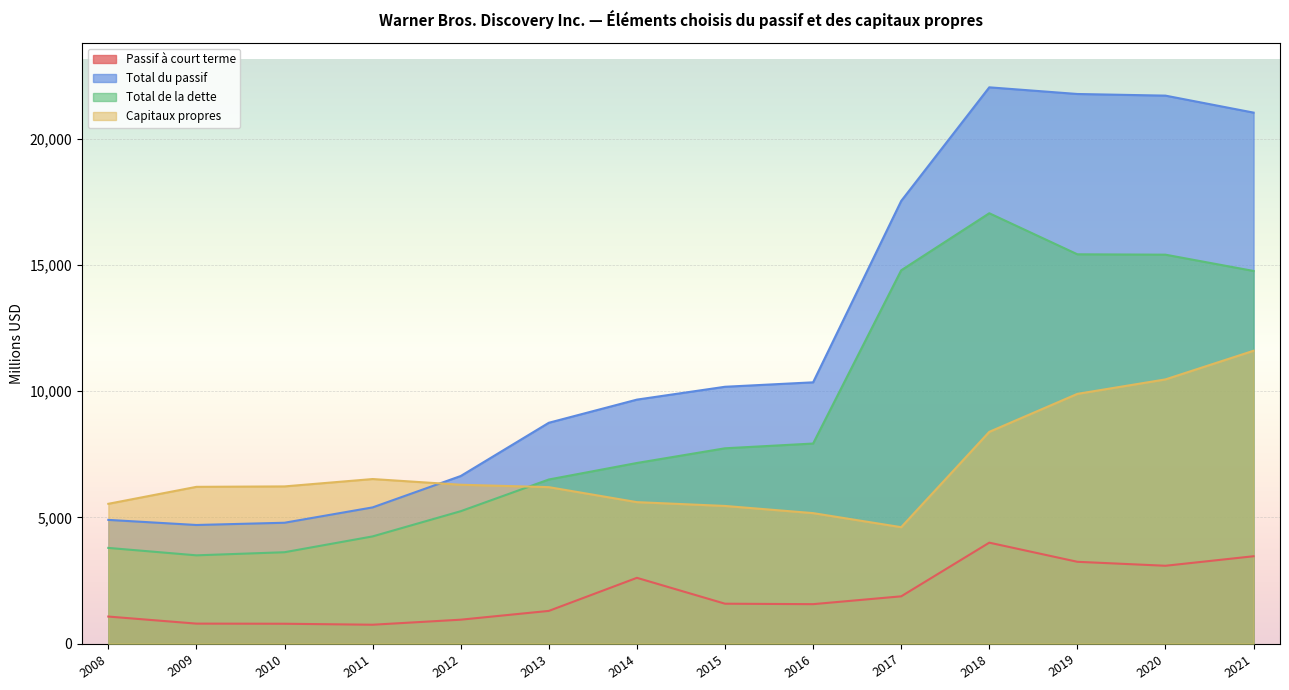

True or false: Total de la dette and Total du passif intersect in this chart.

False